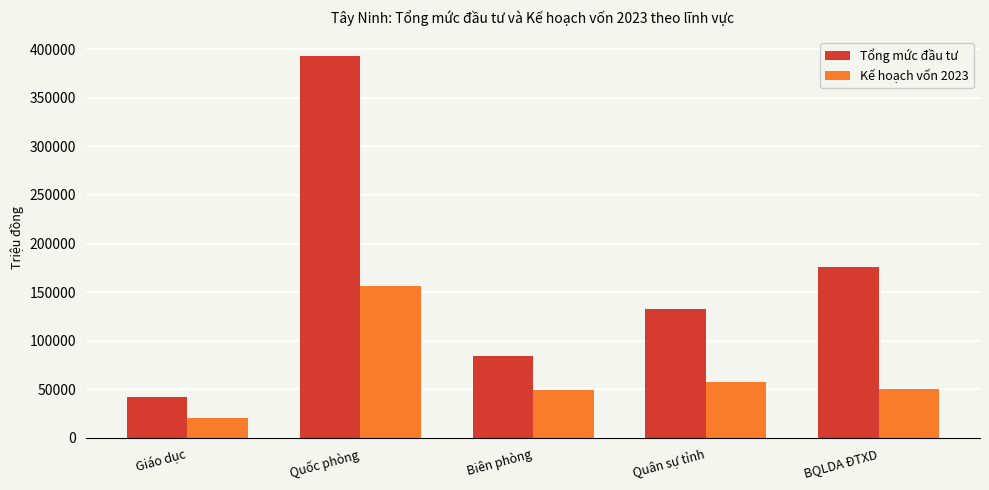

Which series changed the most between Biên phòng and BQLDA ĐTXD?

Tổng mức đầu tư